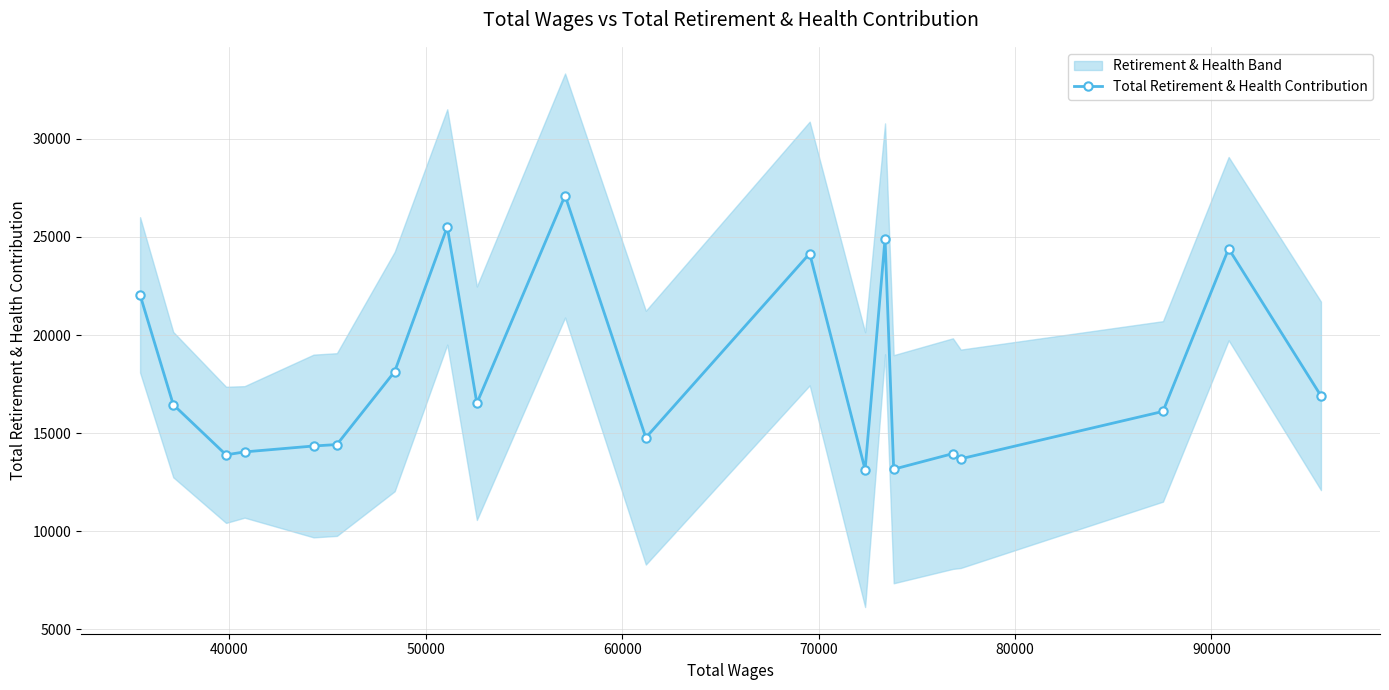

What is the value of the Total Retirement & Health Contribution point at the 16th from the left?

13955